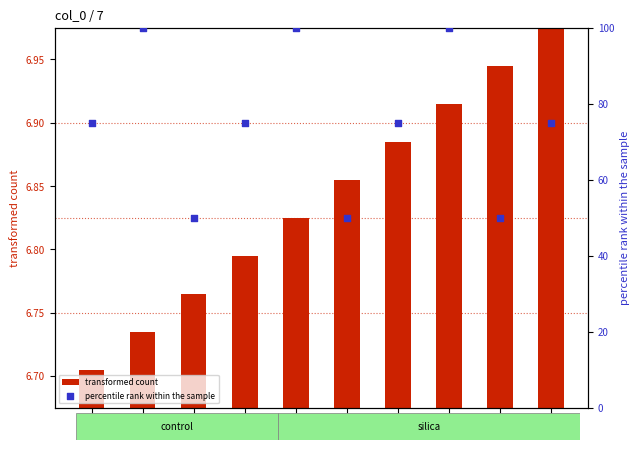

Which series has the largest Y range (max minus min)?

percentile rank within the sample